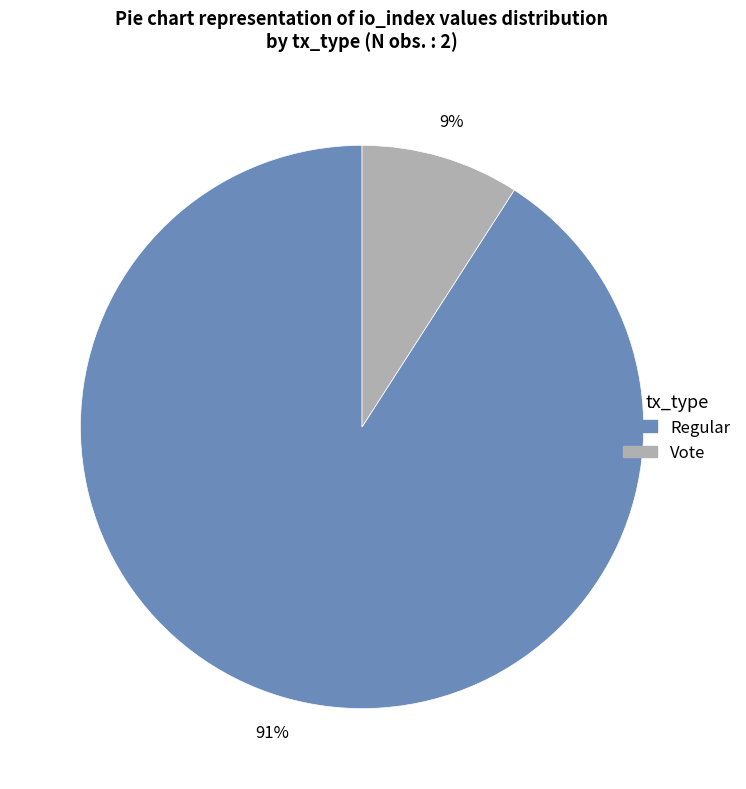

To the nearest percent, what is the difference between the largest and smallest slice percentages?

82%